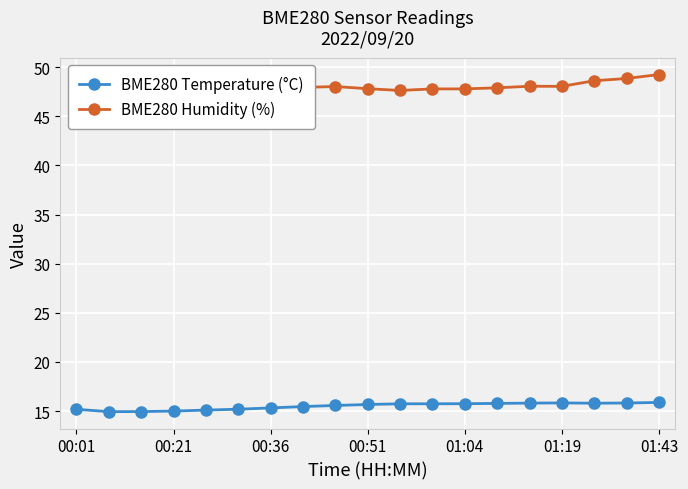

How many interior local valleys does the BME280 Temperature (°C) series have?

2